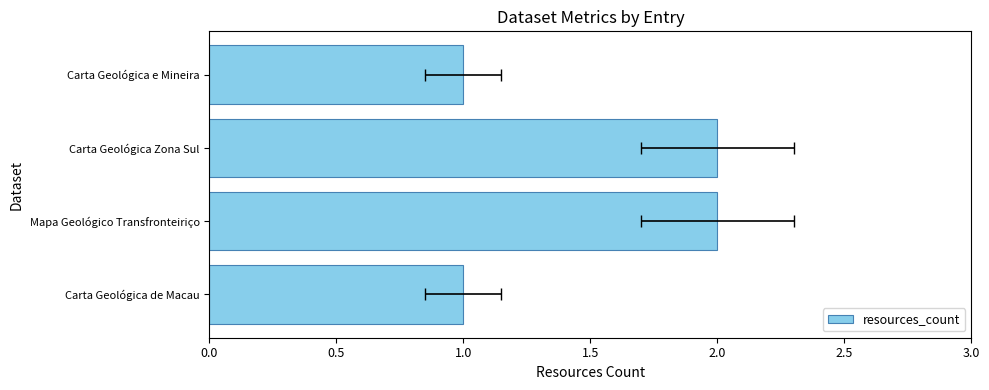

What position from the right is Carta Geológica de Macau?

4